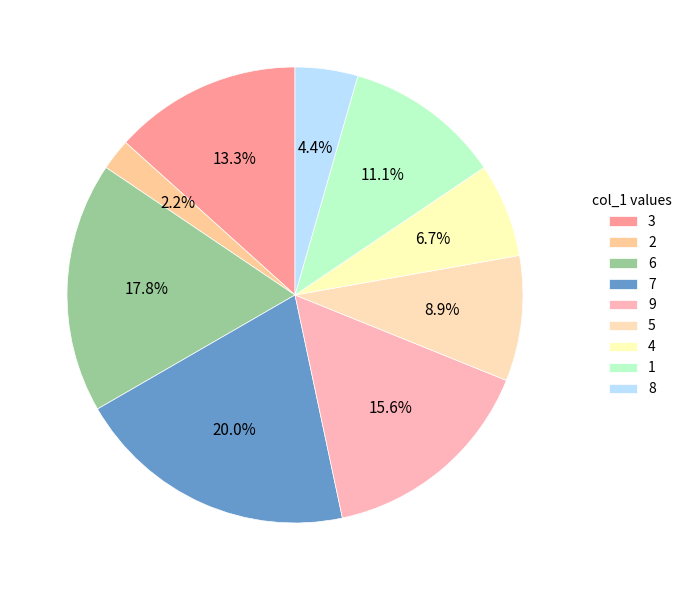

Which slice is the largest?

7